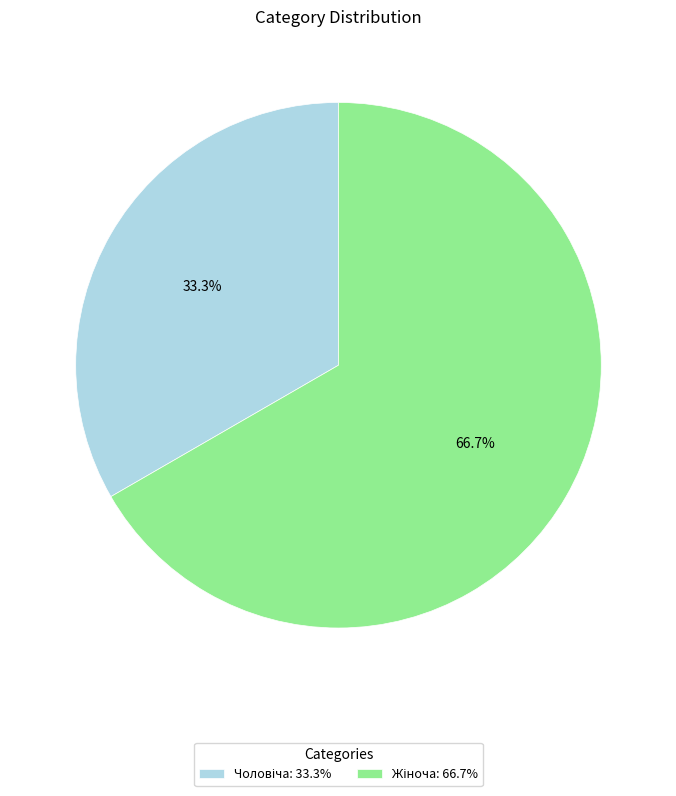

Does any single category account for the majority?

Yes